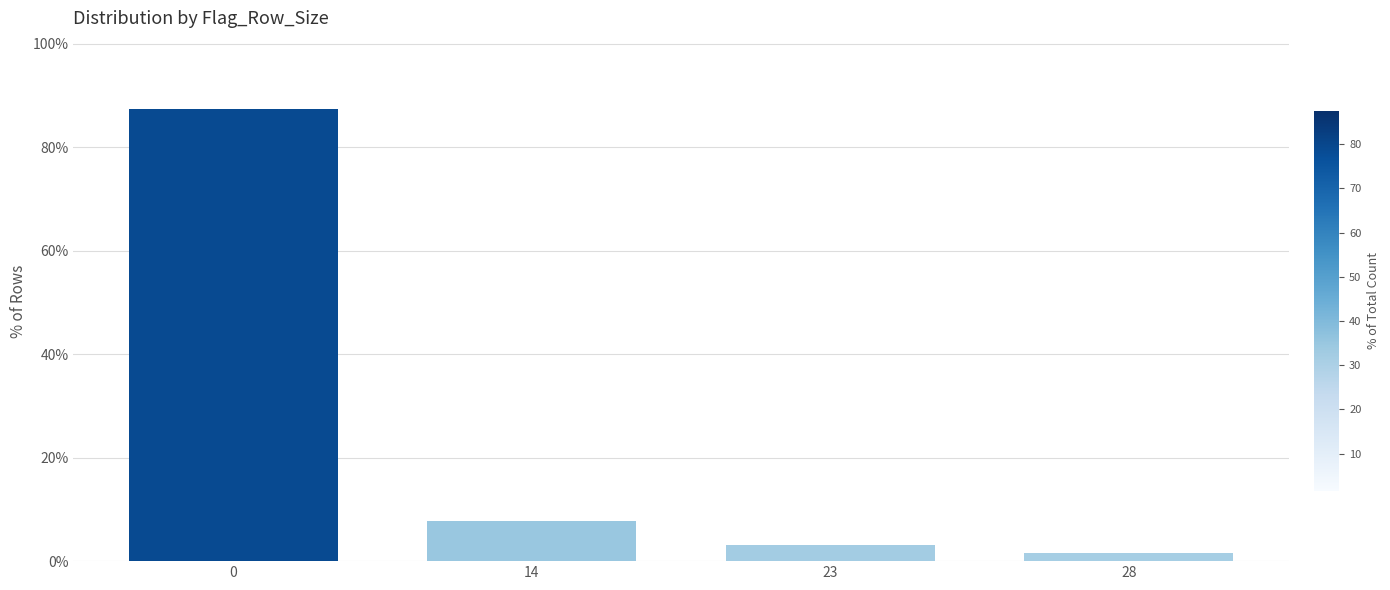

Reading left to right, list all the values displayed in this chart.

87.5	7.8	3.1	1.6